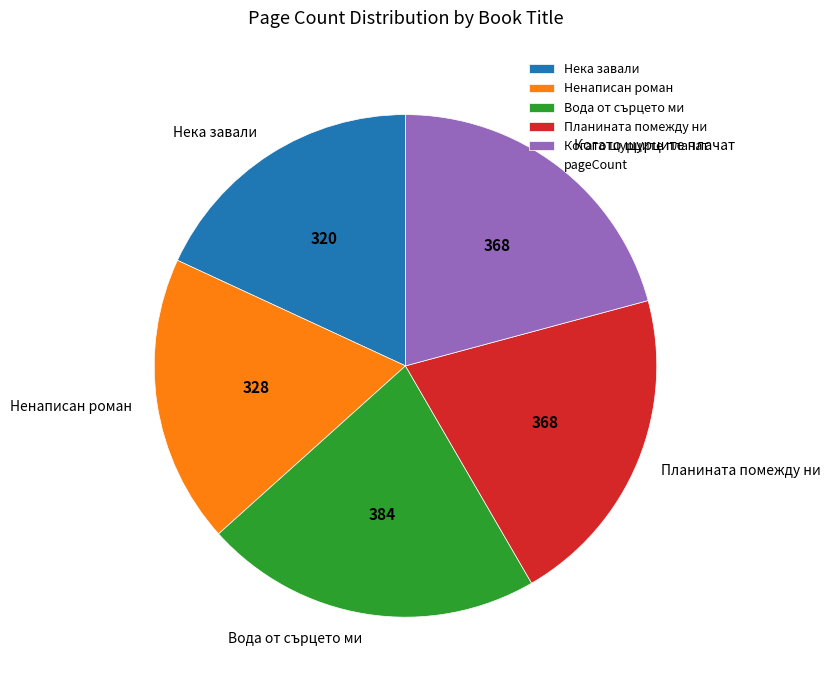

Which category has the biggest portion of the pie?

Вода от сърцето ми